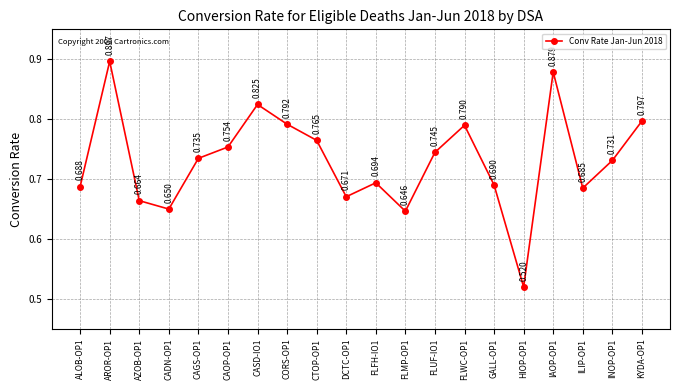

True or false: there are more than 2 points higher than both neighbors.

True